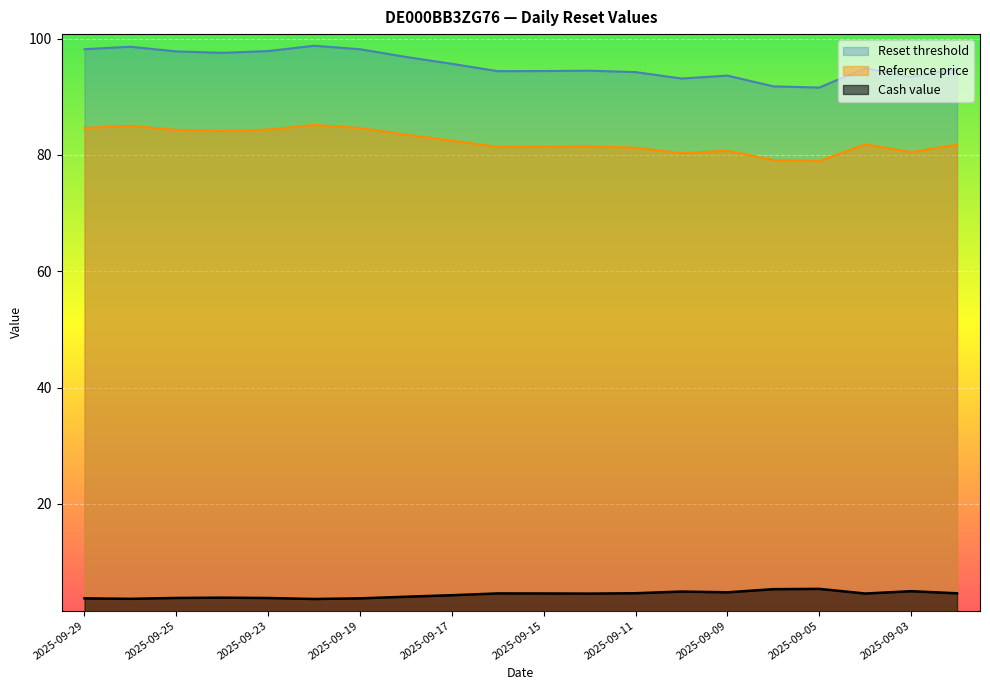

What is the value of the Cash value point at the 6th from the left?

3.6